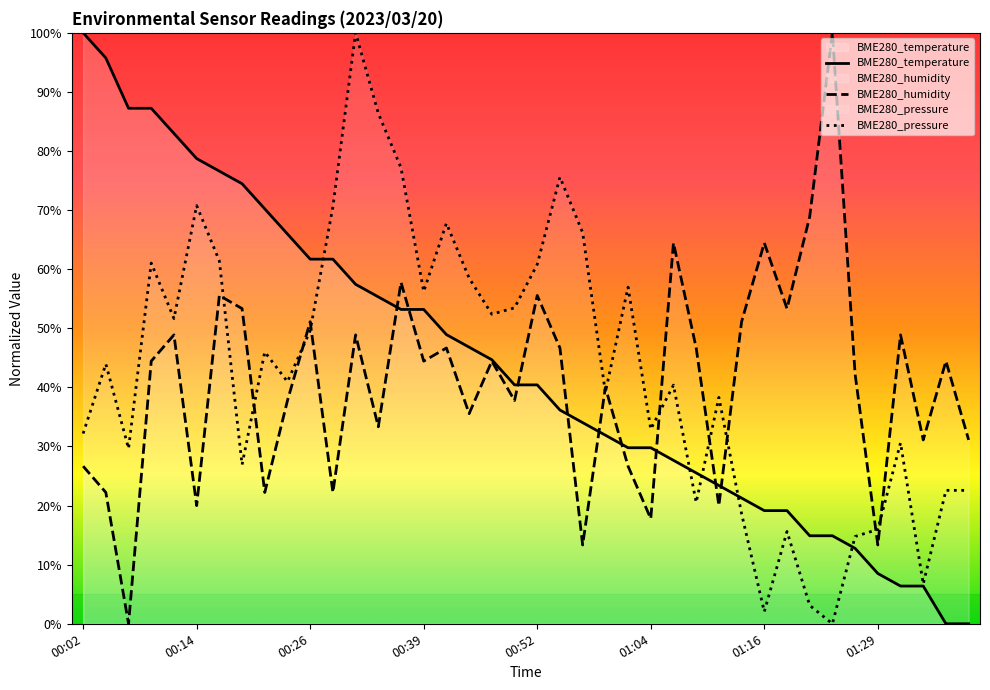

How many categories are shown in the chart?

40